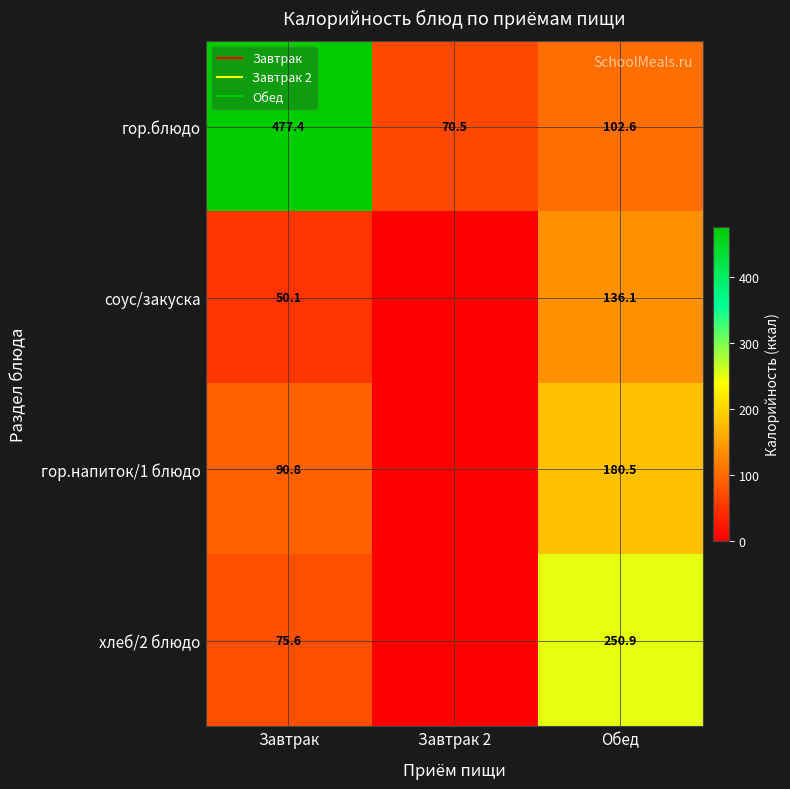

What value does the хлеб/2 блюдо series have at Обед?

250.9